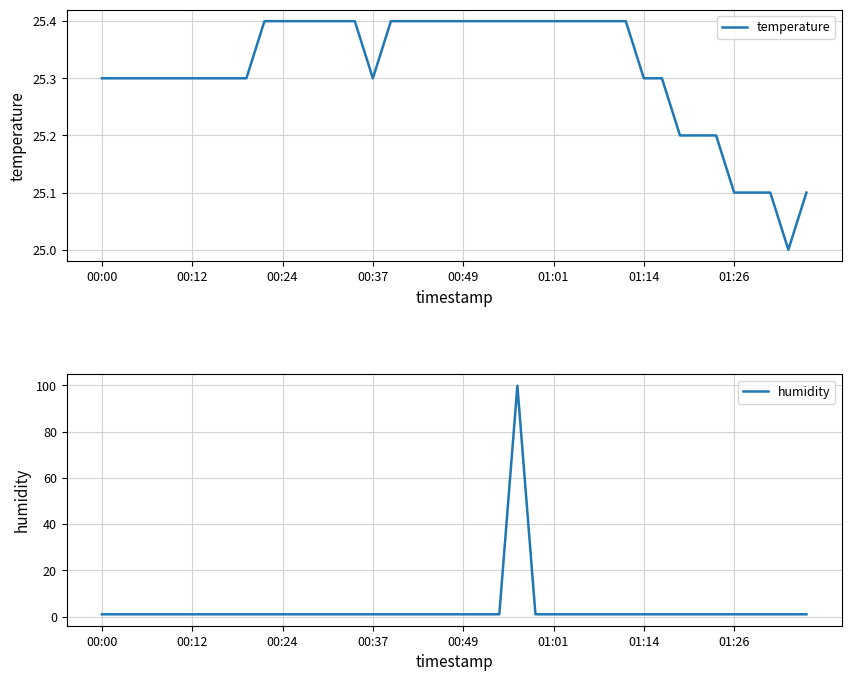

How many times do humidity and temperature cross each other?

2